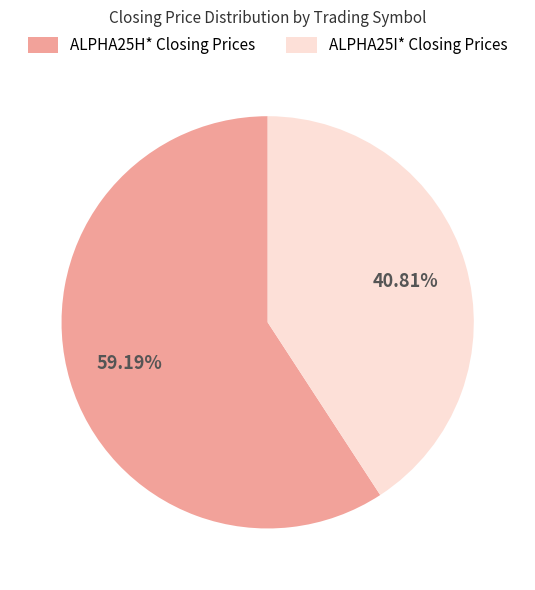

What is the smallest slice in the pie chart?

ALPHA25I* Closing Prices